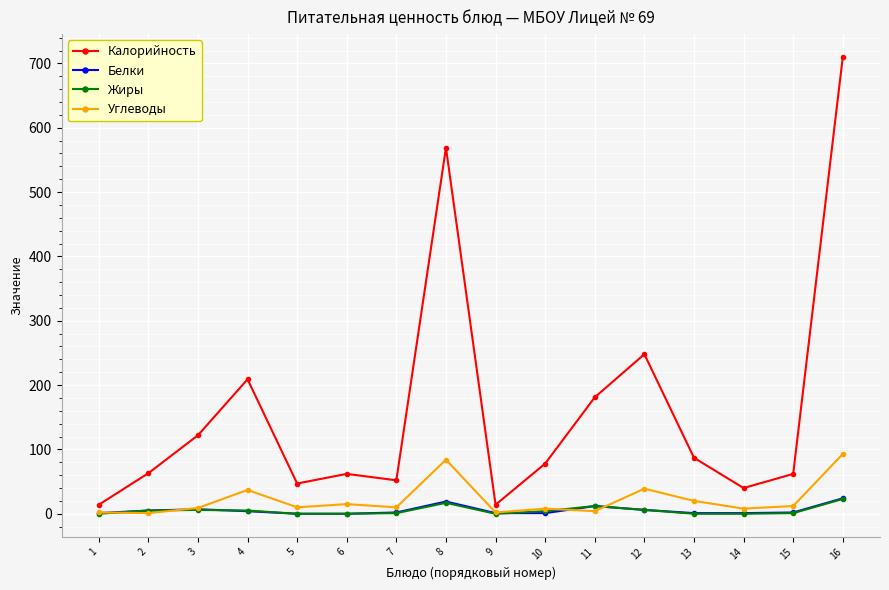

Does the chart have visible grid lines?

Yes